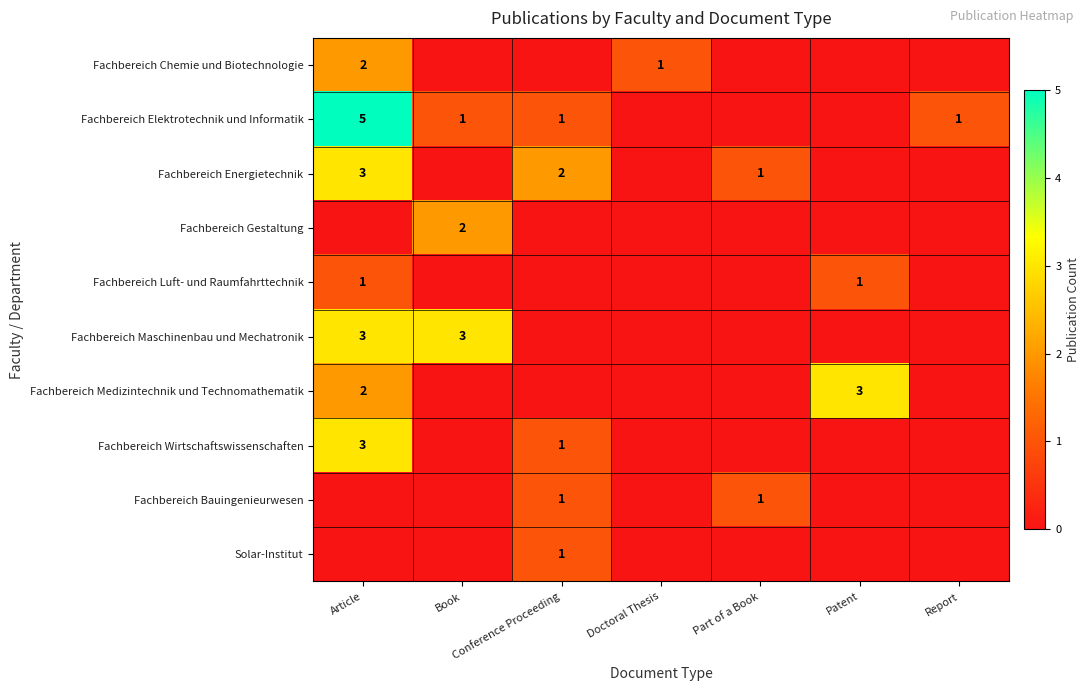

True or false: Fachbereich Elektrotechnik und Informatik has a value of 5 at Article.

True